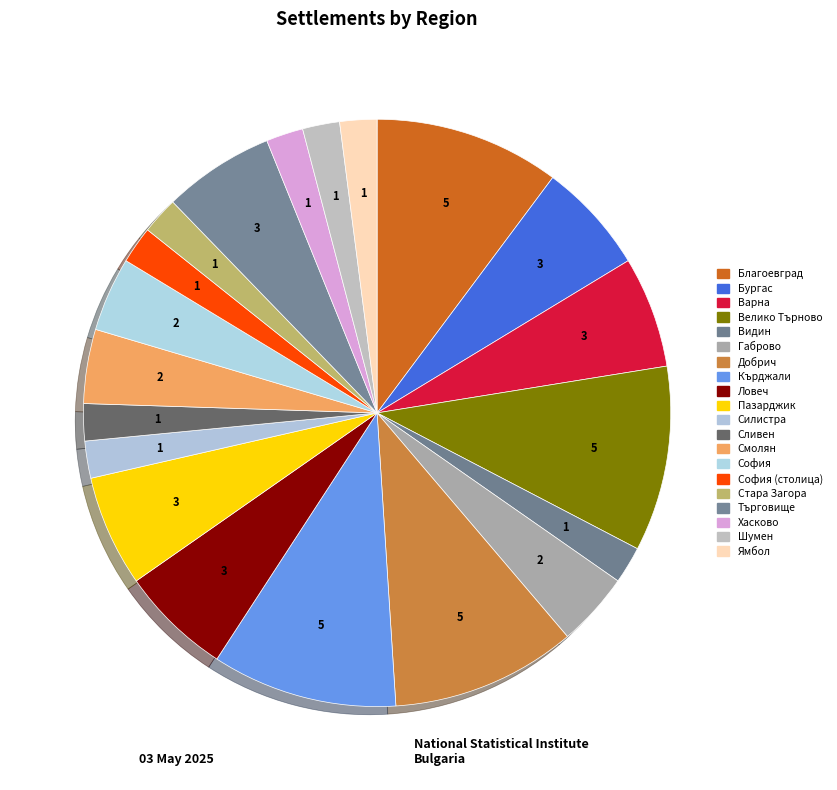

Which category has the smallest portion of the pie?

обл. Видин